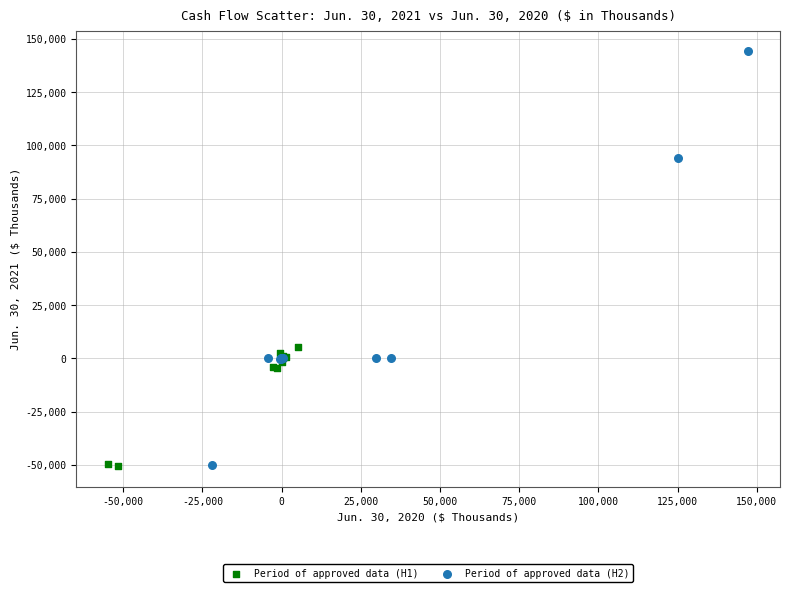

Which series reaches the maximum Y coordinate?

Period of approved data (H2)